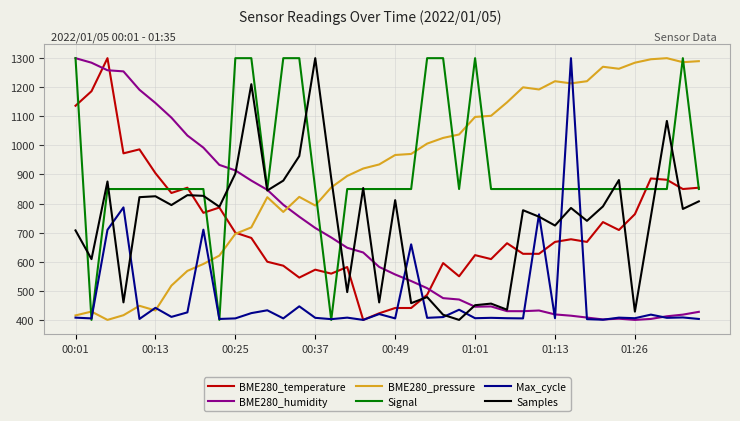

How many series are shown in this chart?

6